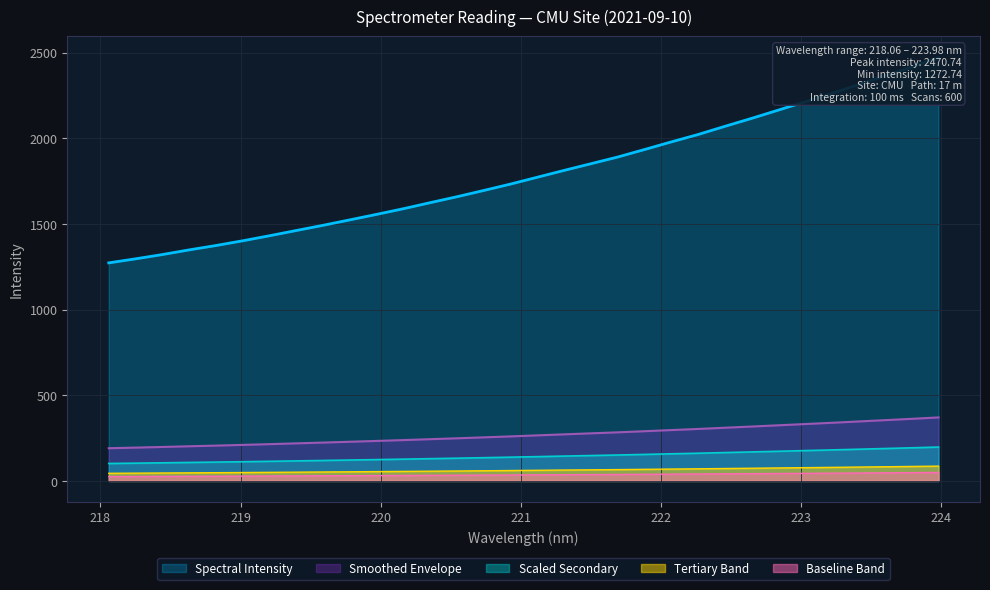

What is the label of the 8th point from the left?

219.3979